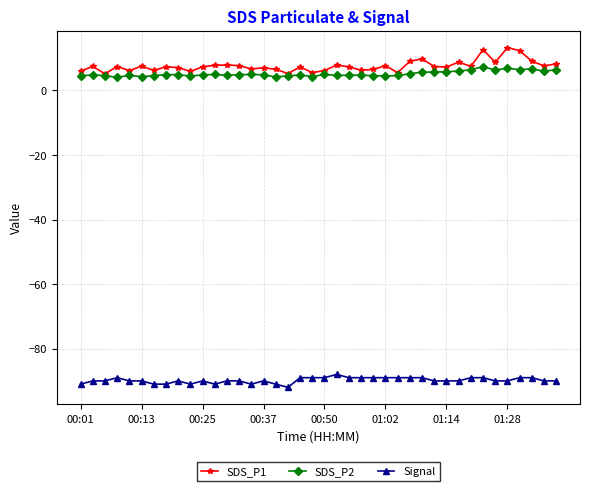

How many distinct data groups are displayed?

3